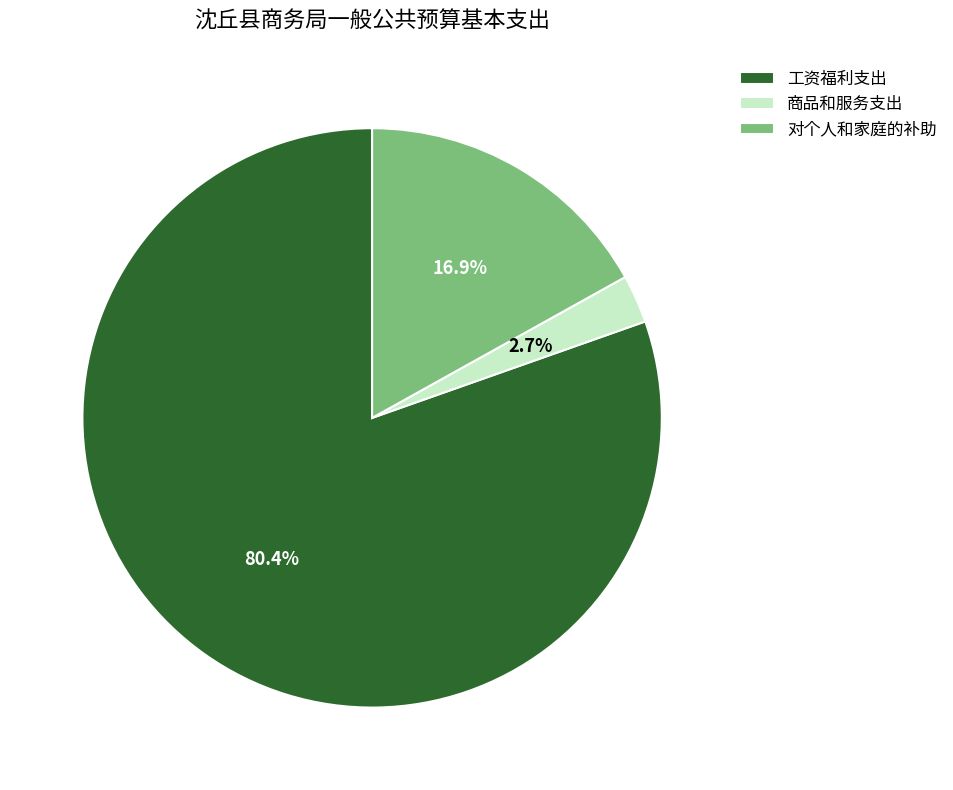

Which category has the smallest portion of the pie?

商品和服务支出